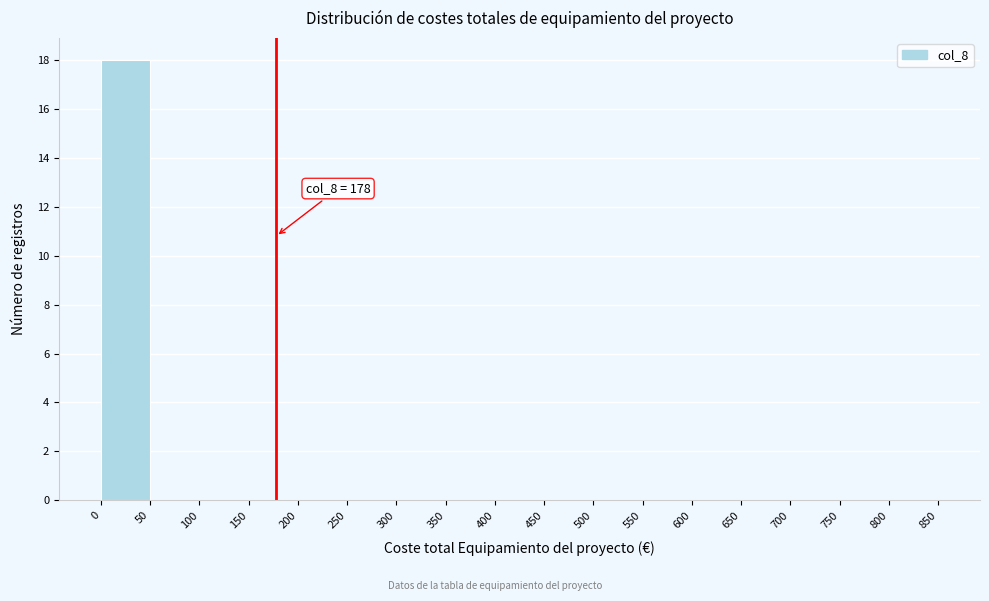

Which range on the x-axis has the tallest bar?

0 to 50